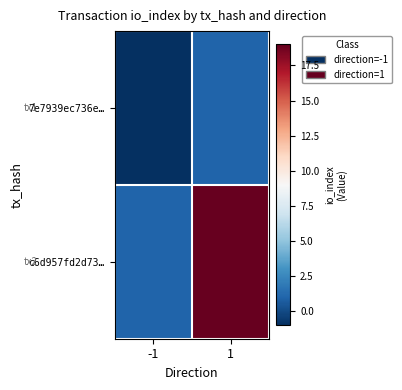

Rank the series by their average value, from lowest to highest.

7e7939ec736e…, c6d957fd2d73…